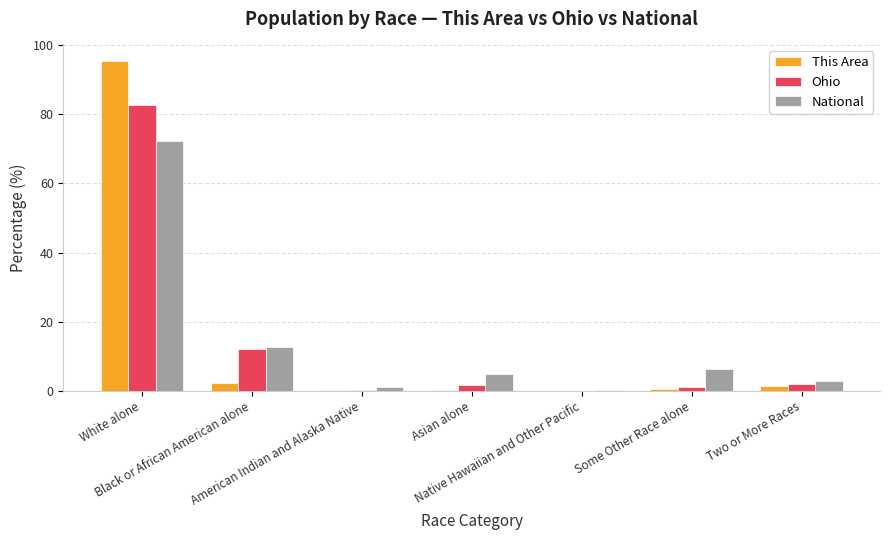

Does the chart contain stacked bars?

No